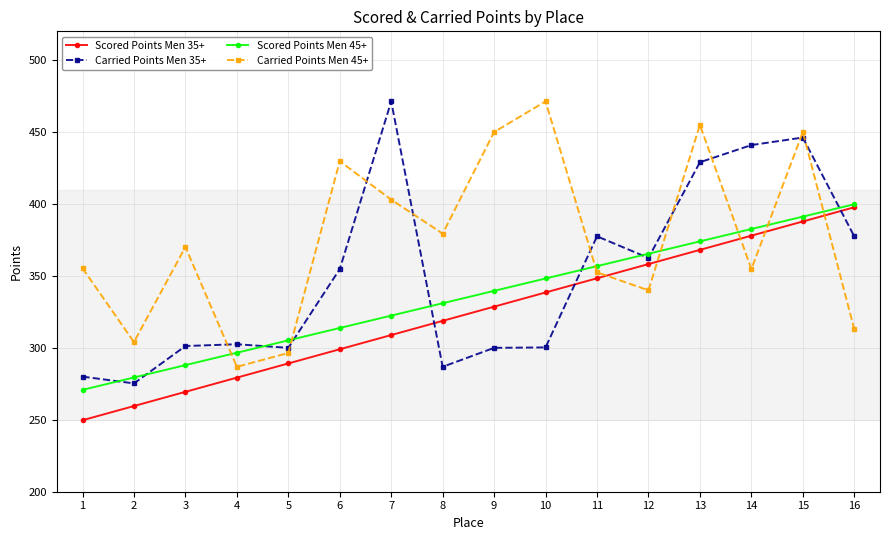

Which series has the widest spread of values?

Carried Points Men 35+